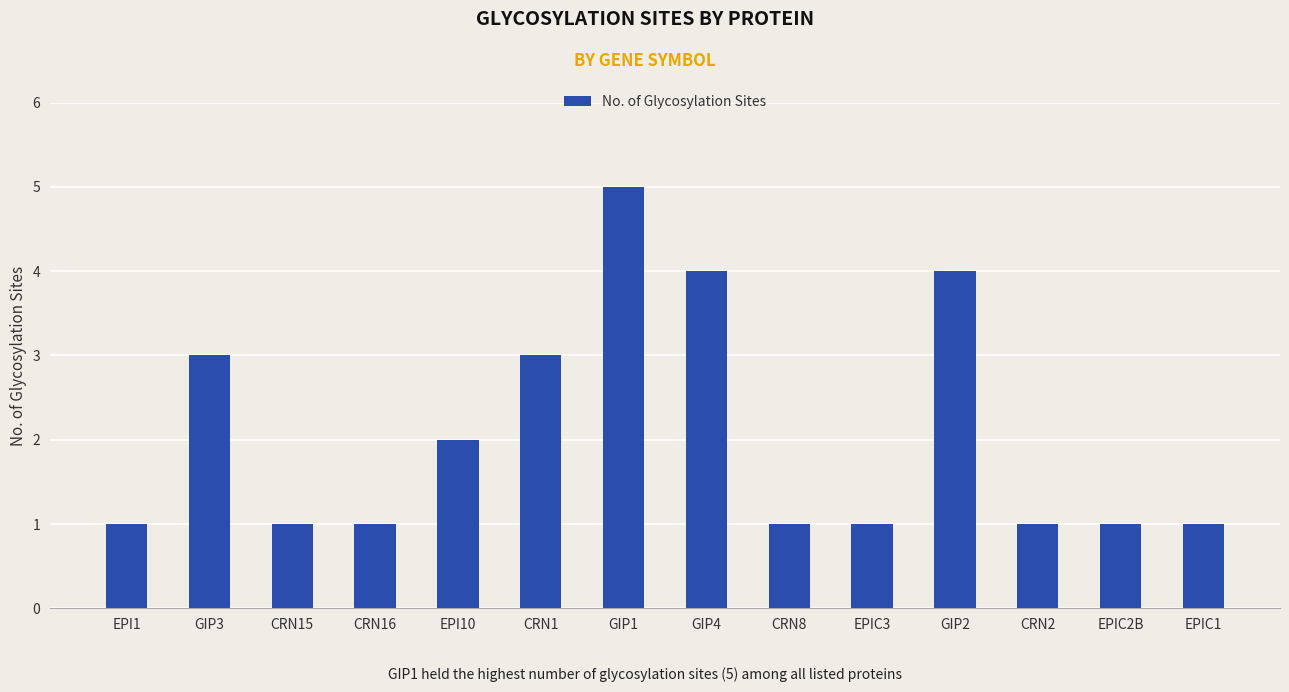

What is the difference between the second highest and second lowest values?

3